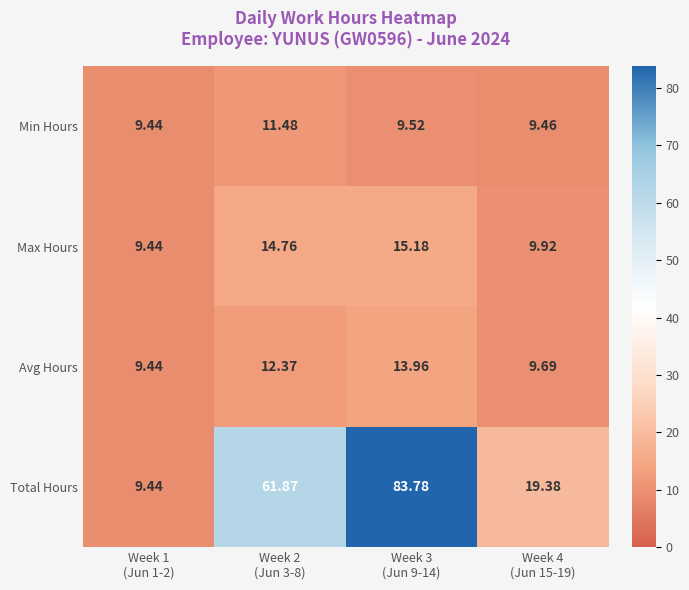

What is the minimum value shown in the chart?

9.4